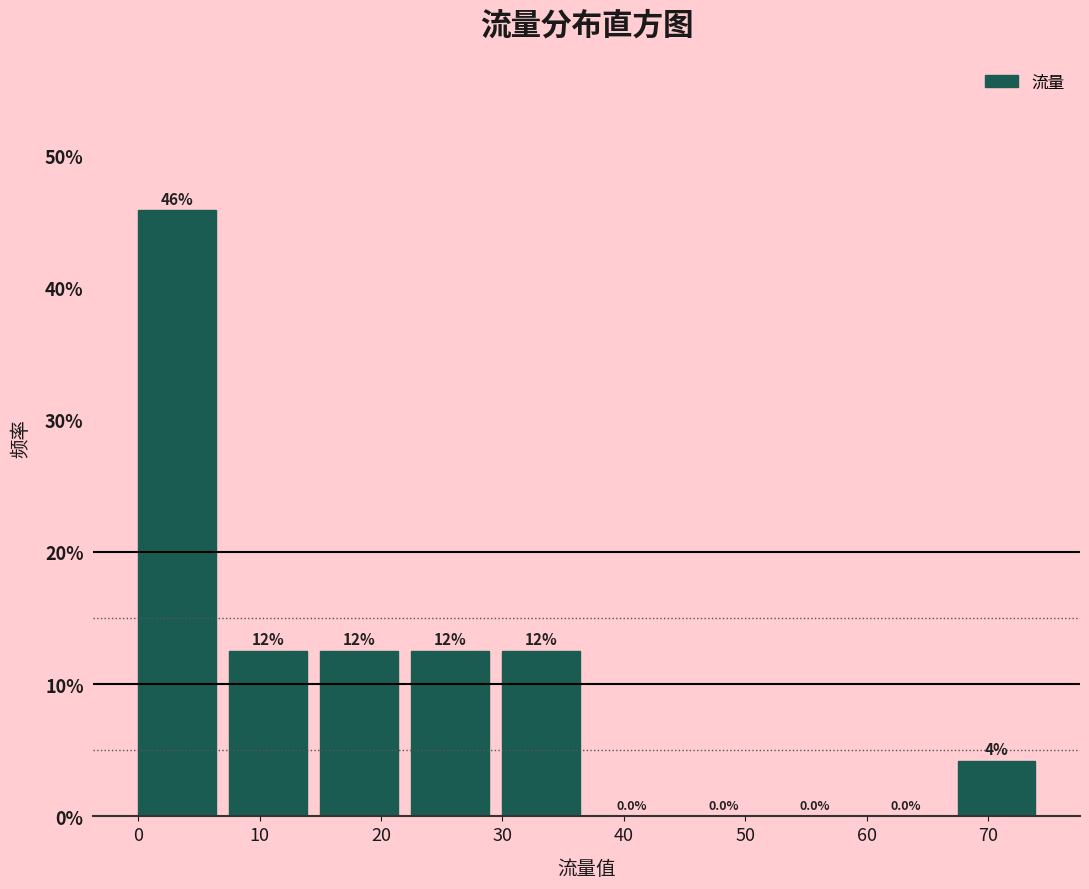

Which range on the x-axis has the tallest bar?

0.0 to 7.5